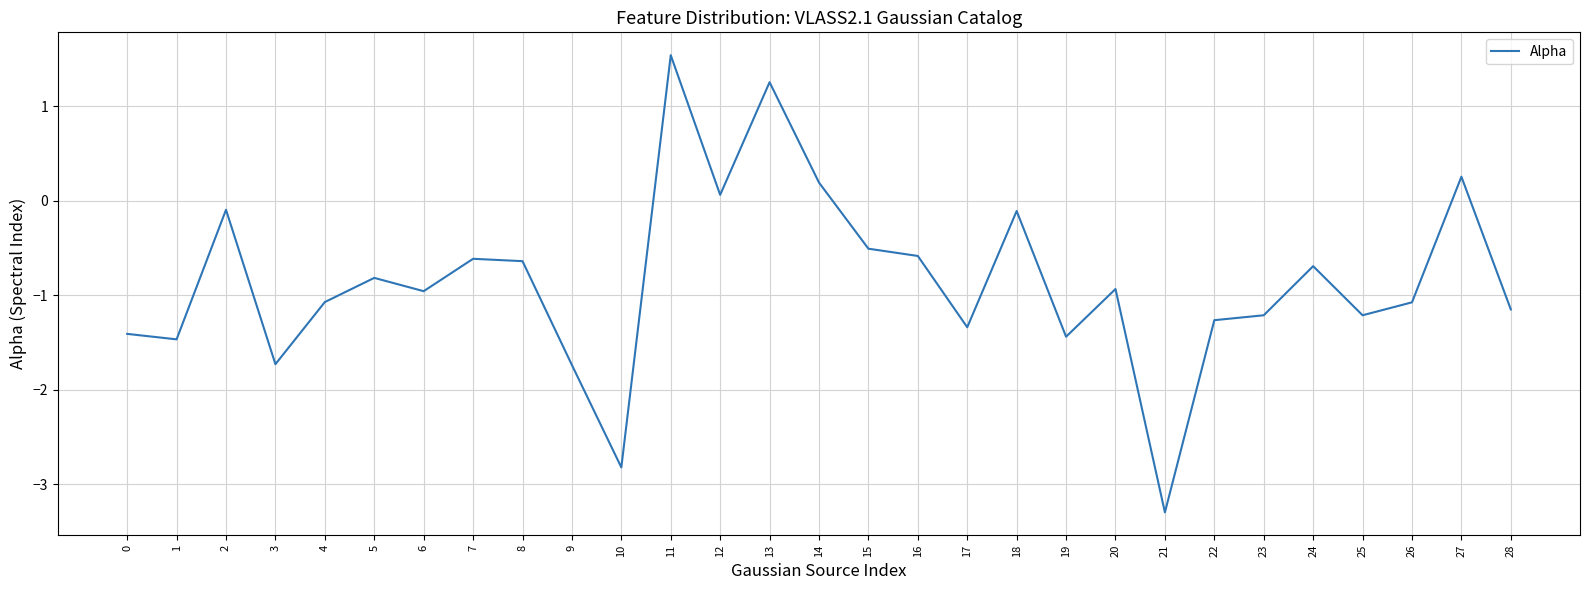

At which category does the chart reach its minimum across all series?

21